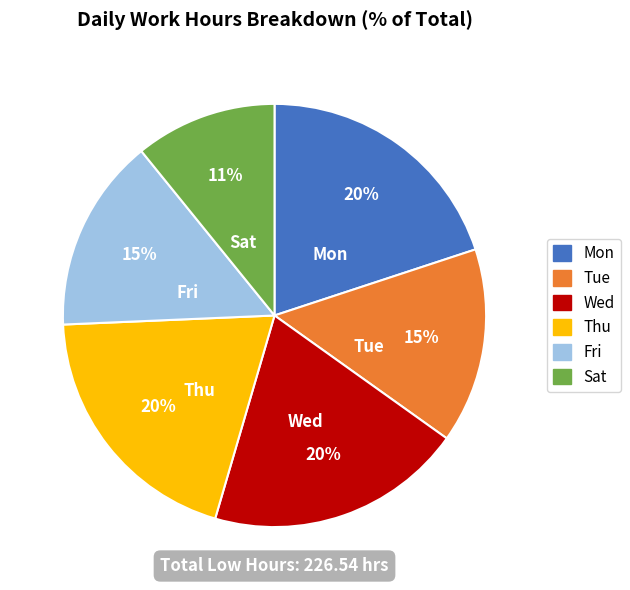

Which category has the smallest portion of the pie?

Sat